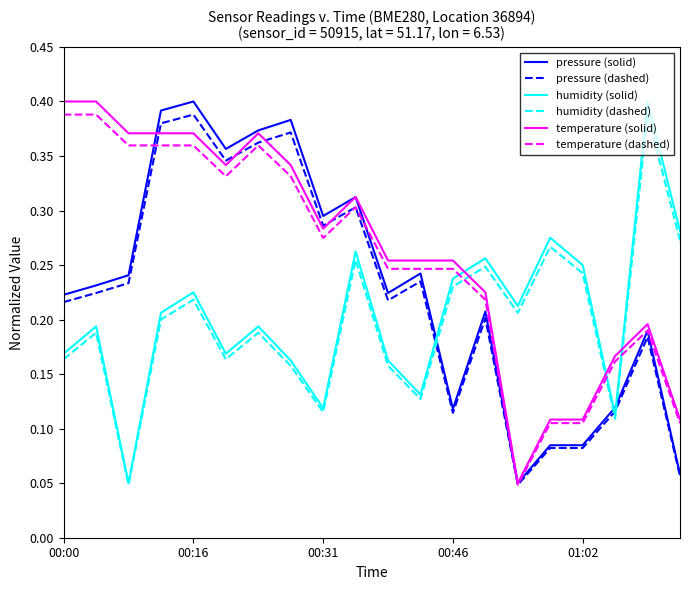

True or false: humidity (dashed) and temperature (dashed) intersect in this chart.

True